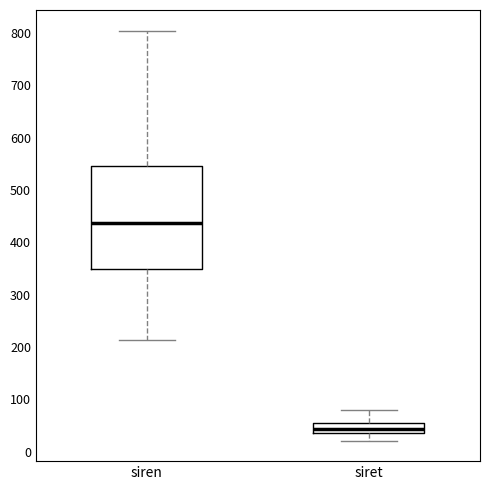

Which box's median line is the lowest?

siret